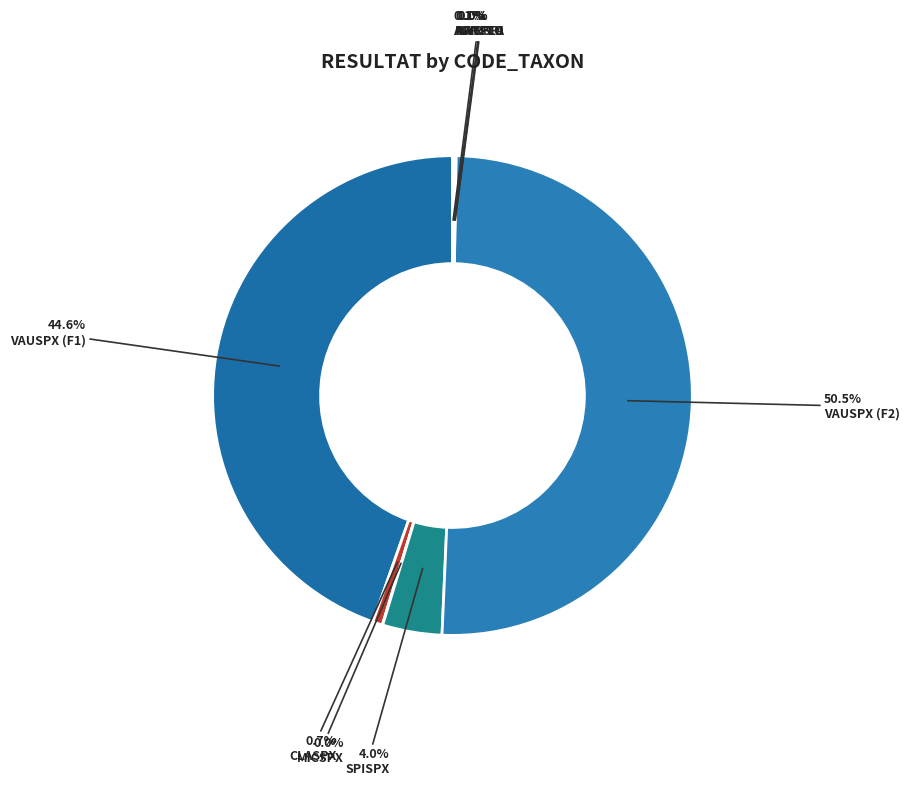

Count the number of slices in the pie.

9